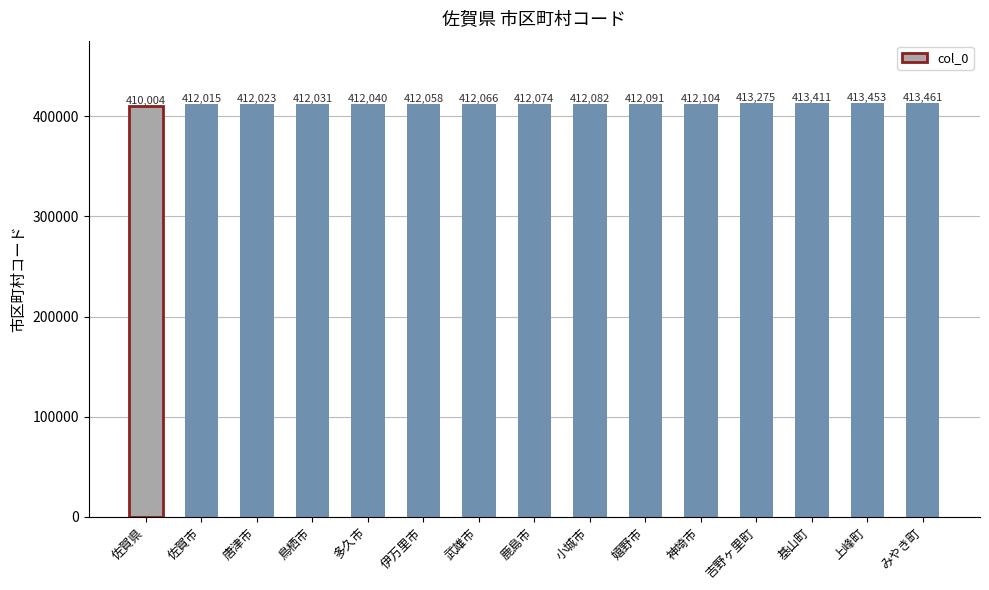

What is the sum of all values?

6184188